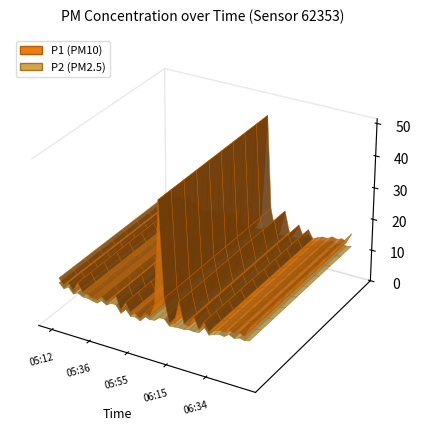

Reading right to left, transcribe all the data shown in this chart.

P1: 06:51=16.2	06:49=13.2	06:46=13.8	06:44=13.2	06:42=13.6	06:39=12.6	06:37=12.7	06:34=12.1	06:32=11.2	06:29=13.8	06:27=11.0	06:25=14.5	06:22=11.2	06:20=11.4	06:17=17.8	06:15=10.7	06:12=10.3	06:10=17.5	06:07=46.8	06:05=14.7	06:03=10.7	06:00=11.2	05:58=9.2	05:55=10.1	05:53=10.0	05:50=12.7	05:48=9.8	05:46=13.9	05:43=12.2	05:41=11.1	05:38=12.3	05:36=10.8	05:33=11.1	05:31=11.7	05:28=11.8	05:26=14.5	05:24=11.5	05:21=13.6	05:19=12.5	05:12=14.2
P2: 06:51=12.2	06:49=11.8	06:46=12.1	06:44=11.5	06:42=12.2	06:39=11.2	06:37=11.4	06:34=10.9	06:32=10.2	06:29=12.3	06:27=10.1	06:25=9.9	06:22=10.1	06:20=9.7	06:17=9.7	06:15=9.6	06:12=9.4	06:10=11.1	06:07=11.1	06:05=9.8	06:03=9.6	06:00=10.1	05:58=8.3	05:55=9.1	05:53=8.8	05:50=10.7	05:48=8.8	05:46=11.0	05:43=11.1	05:41=10.1	05:38=11.0	05:36=9.8	05:33=10.1	05:31=10.5	05:28=10.4	05:26=11.2	05:24=10.4	05:21=12.2	05:19=11.2	05:12=12.7